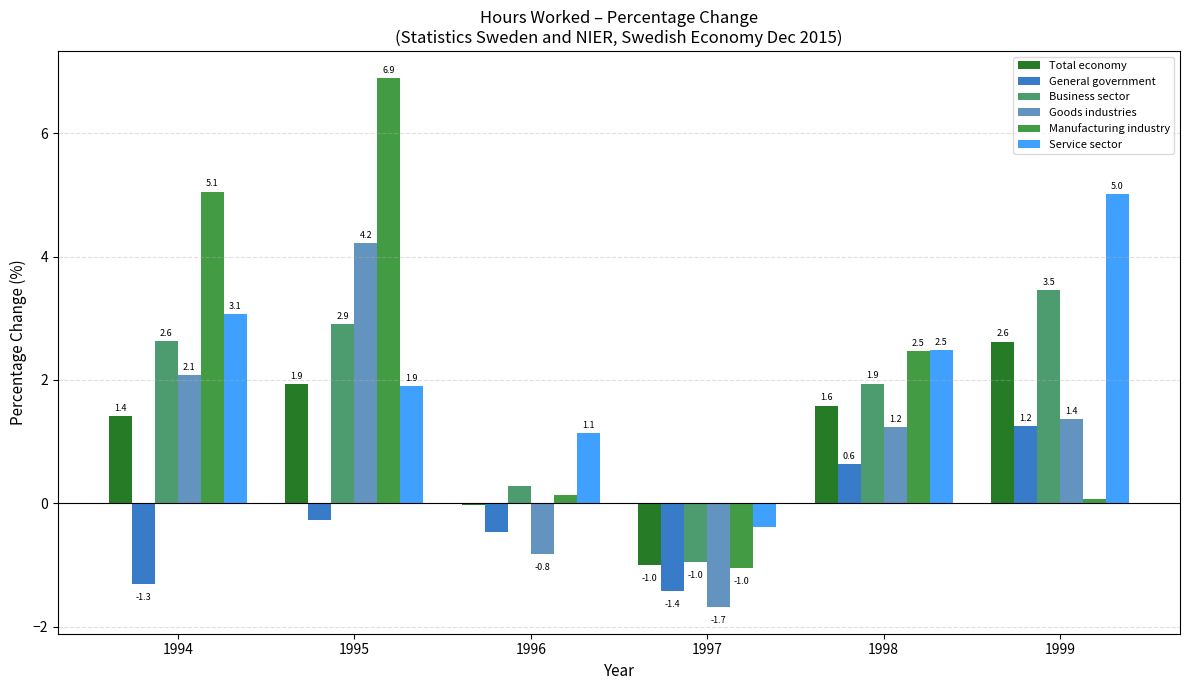

Which series has the widest spread of values?

Manufacturing industry